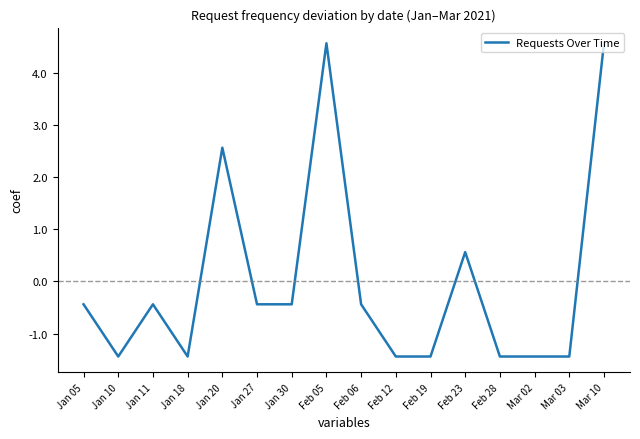

What is the greatest value displayed?

4.6